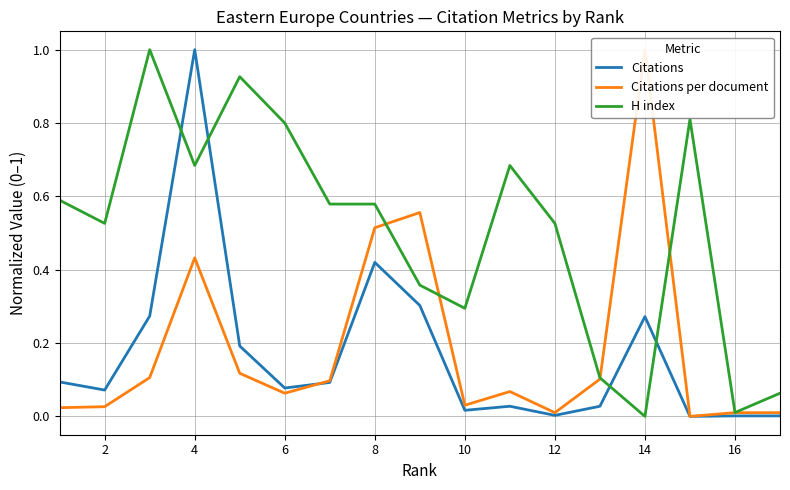

Reading left to right, list all the values displayed in this chart.

Citations: 0.1	0.1	0.3	1.0	0.2	0.1	0.1	0.4	0.3	0.0	0.0	0.0	0.0	0.3	0.0	0.0	0.0
Citations per document: 0.0	0.0	0.1	0.4	0.1	0.1	0.1	0.5	0.6	0.0	0.1	0.0	0.1	1.0	0.0	0.0	0.0
H index: 0.6	0.5	1.0	0.7	0.9	0.8	0.6	0.6	0.4	0.3	0.7	0.5	0.1	0.0	0.8	0.0	0.1